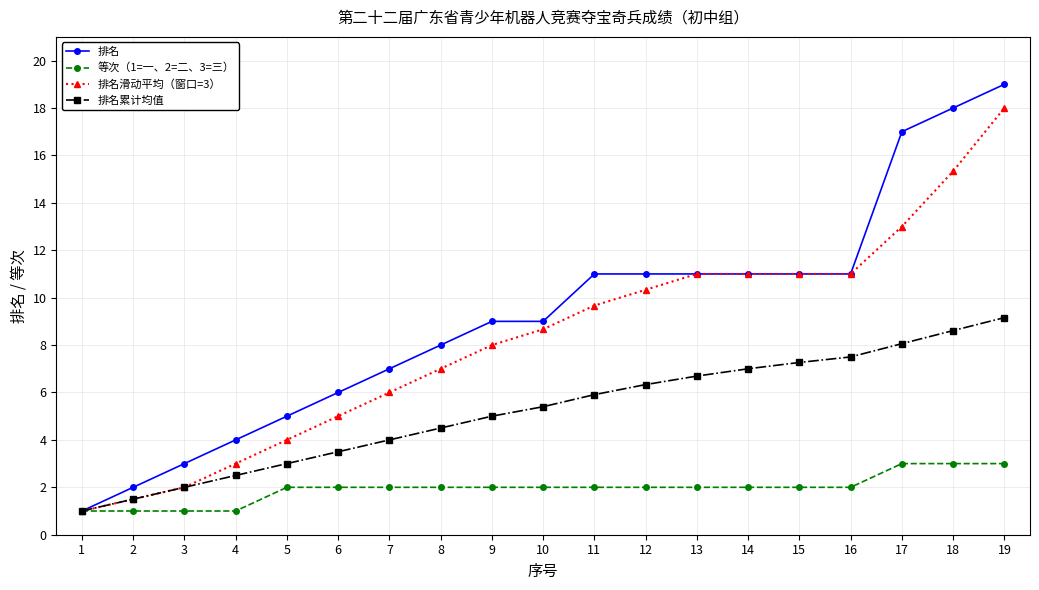

The 排名累计均值 series shows 4.5 at 5. True or false?

False